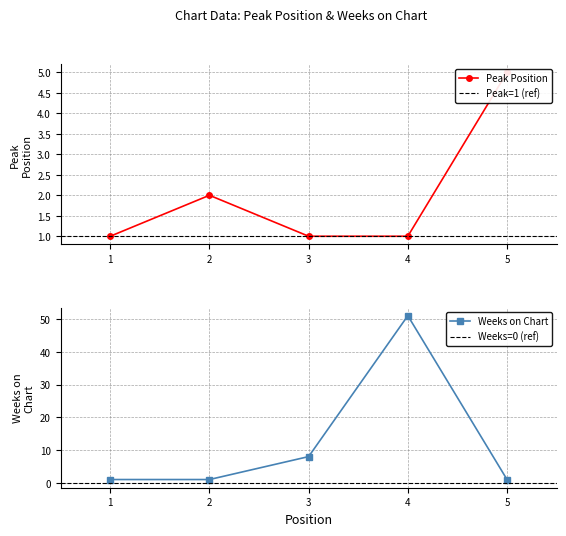

At which category does the chart reach its minimum across all series?

1